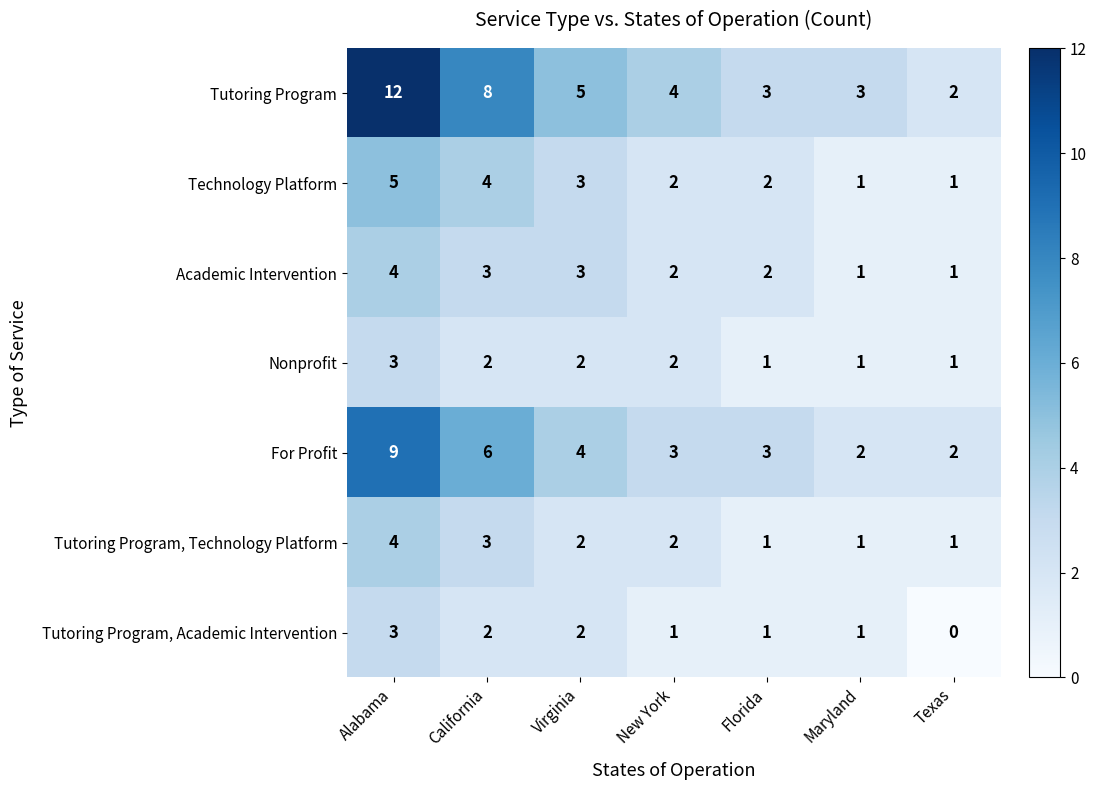

What is the greatest value displayed?

12